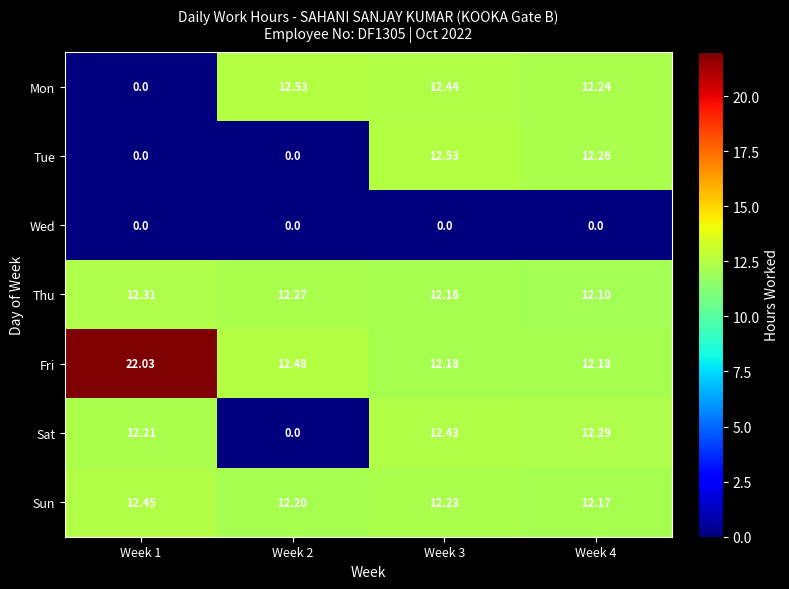

How many distinct data groups are displayed?

7